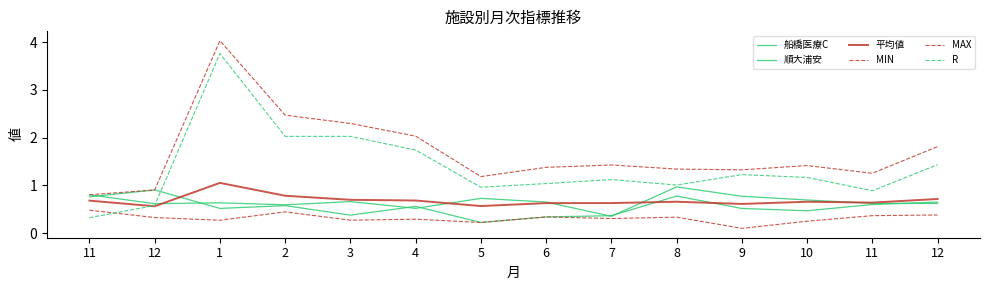

Is this an area chart (filled region under the line)?

No